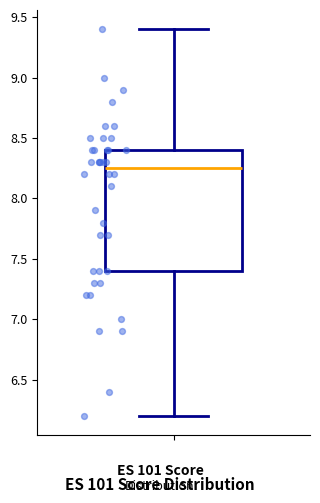

Transcribe this box plot: give where the median line is, the range the box spans, and where the two whiskers end, as read against the y-axis. The values are not printed on the chart, so give them approximately, as read against the axis.

median 8.25, box 7.40 to 8.40, whiskers 6.20 to 9.40